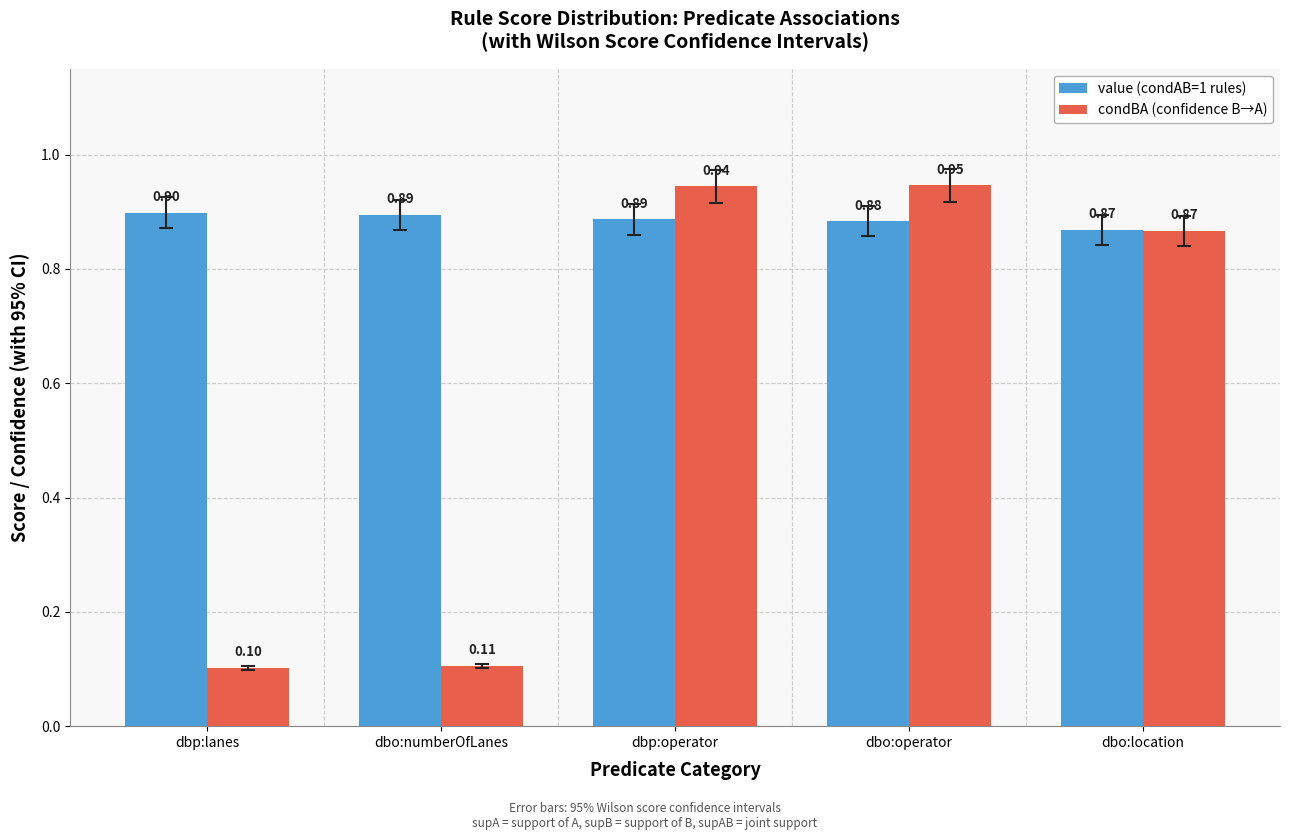

What are all the series names shown in the legend?

value (condAB=1 rules), condBA (confidence B→A)